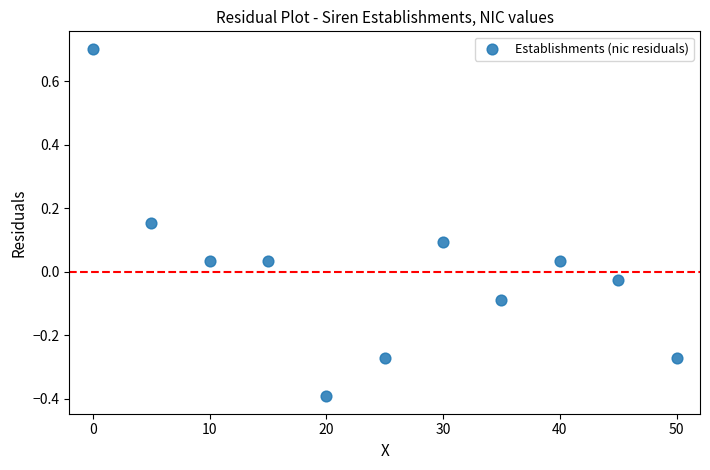

What is the range of X values (max minus min)?

50.0